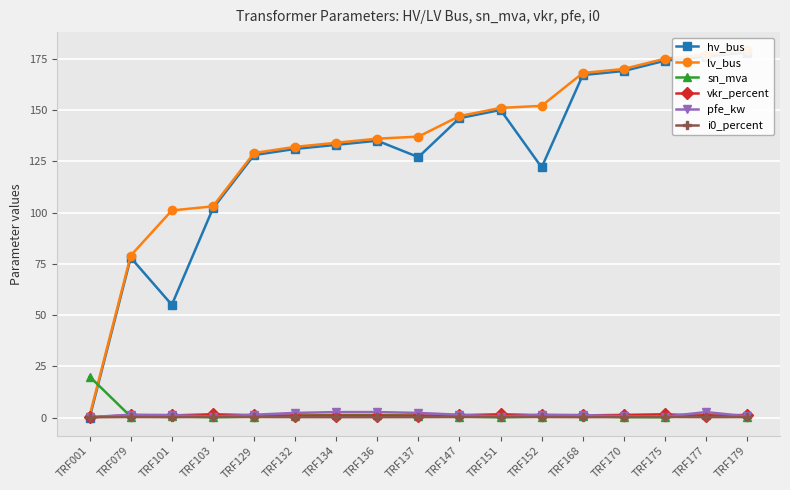

At which category does pfe_kw reach its first local peak?

TRF079